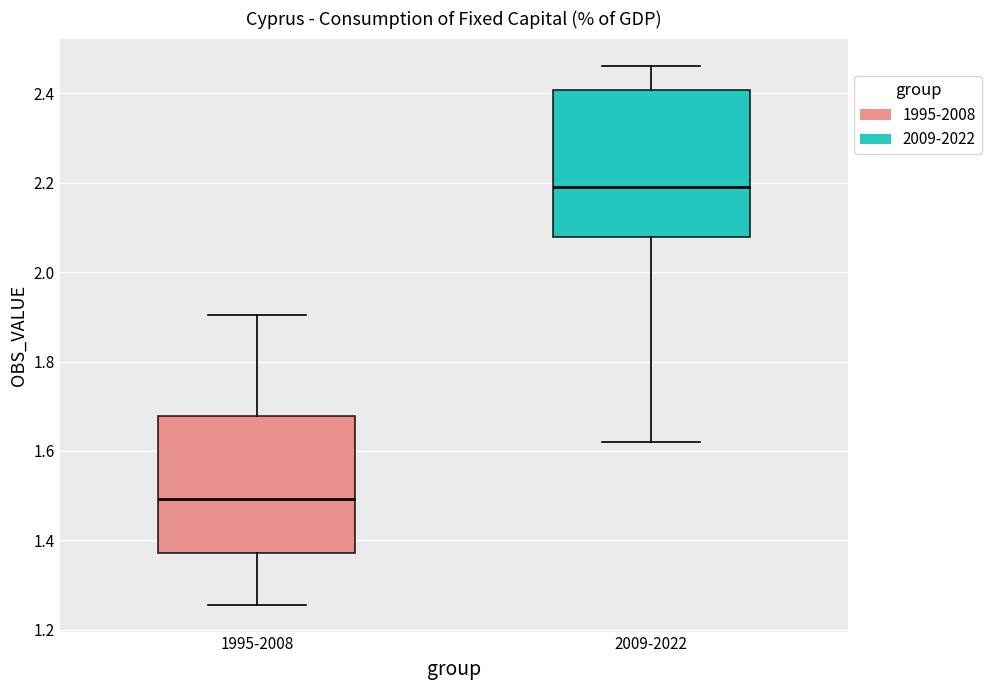

Comparing the boxes themselves (not the whiskers), which one is the tallest?

2009-2022